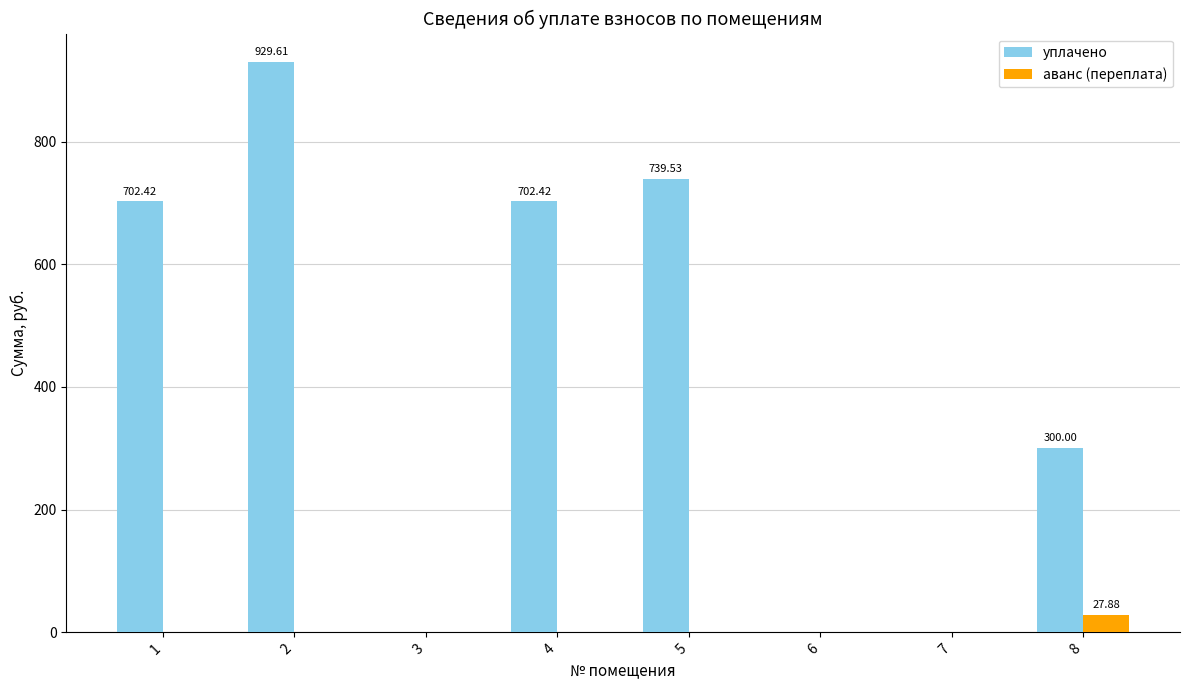

Reading left to right, transcribe all the data shown in this chart.

уплачено: 702.4	929.6	0.0	702.4	739.5	0.0	0.0	300.0
аванс (переплата): 0.0	0.0	0.0	0.0	0.0	0.0	0.0	27.9